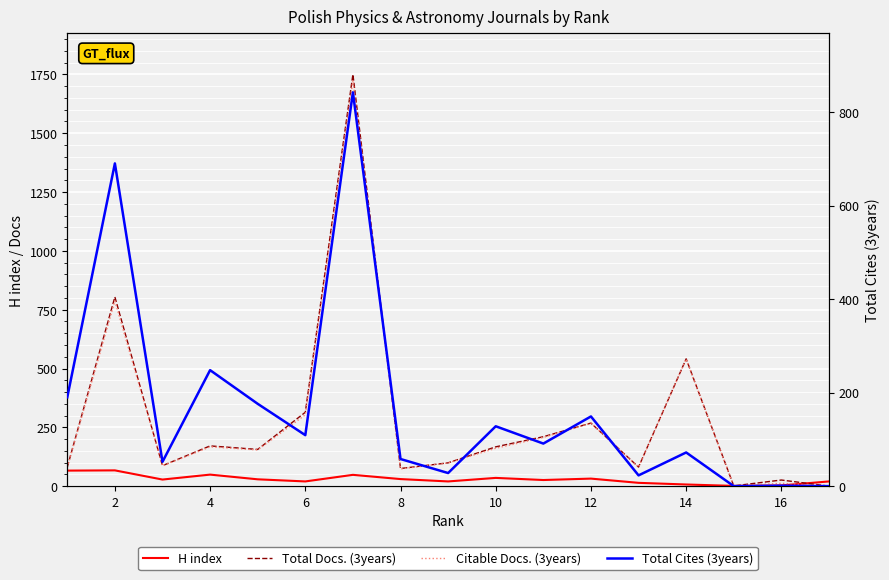

At which category does H index reach its first local peak?

2